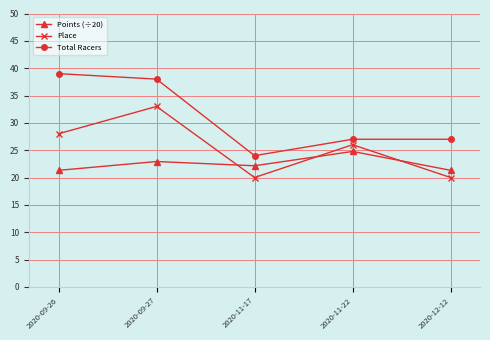

List the series in order of their peak value, lowest first.

Points (÷20), Place, Total Racers